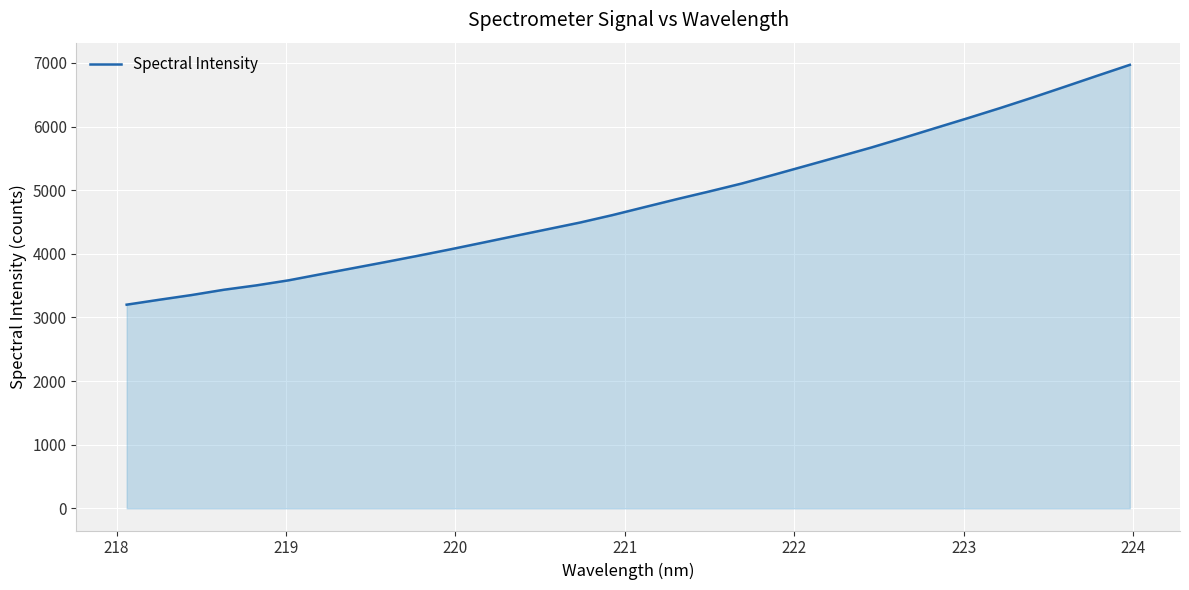

What is the maximum value shown in the chart?

6971.0